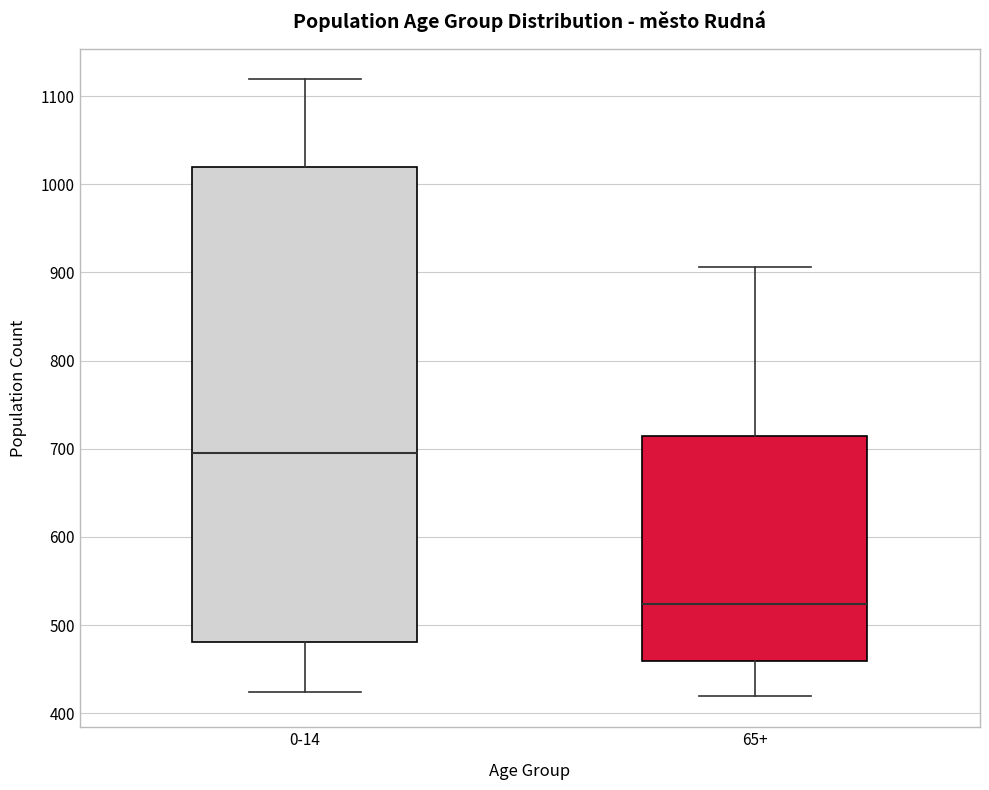

Reading left to right, read every box against the y-axis: the position of its median line, the range the box covers, and the ends of its whiskers. The values are not printed on the chart, so give them approximately, as read against the axis.

0-14: median 700, box 480 to 1020, whiskers 420 to 1120
65+: median 520, box 460 to 710, whiskers 420 to 910